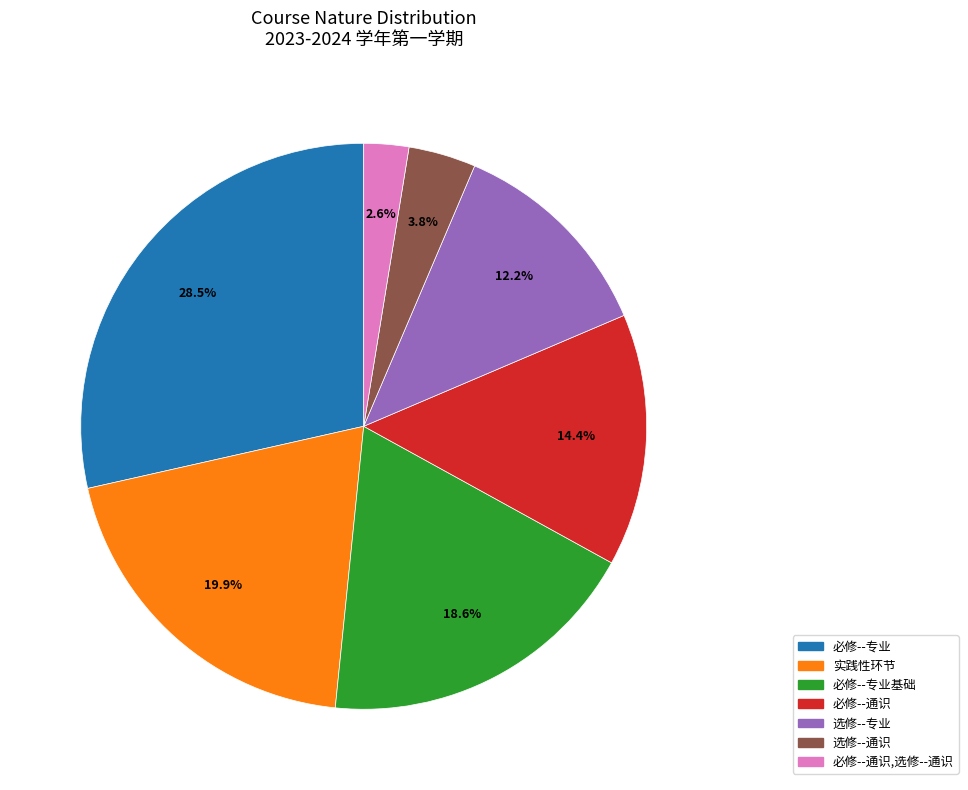

How many segments does this pie chart have?

7